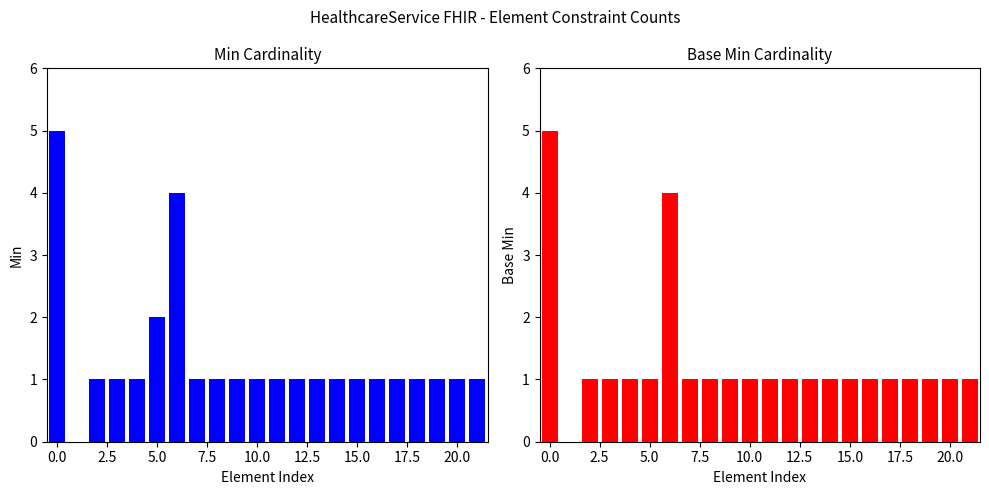

Count the Min values in the range 1 to 2.

19